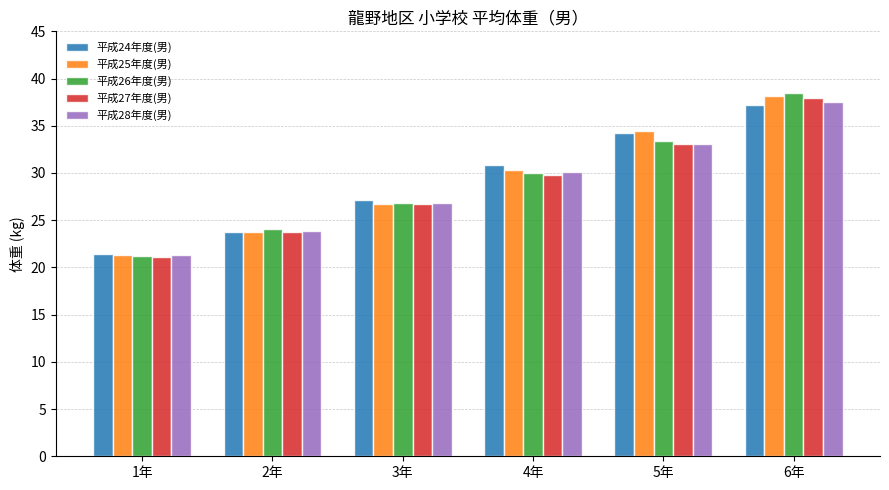

Which series has the largest range (max minus min)?

平成26年度(男)